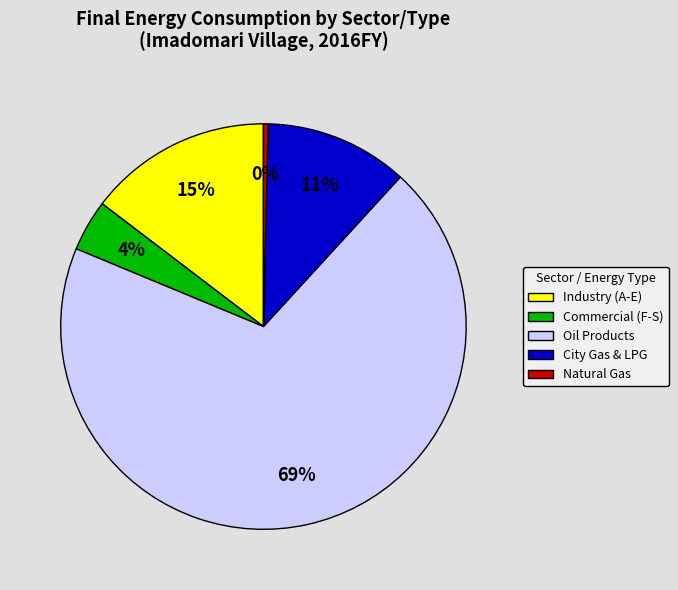

Is it true that City Gas & LPG is 11% of the pie?

True